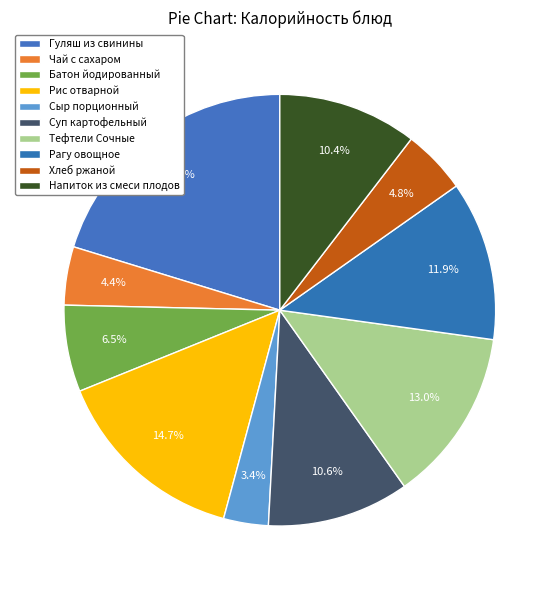

Is it true that Гуляш из свинины is 20% of the pie?

True